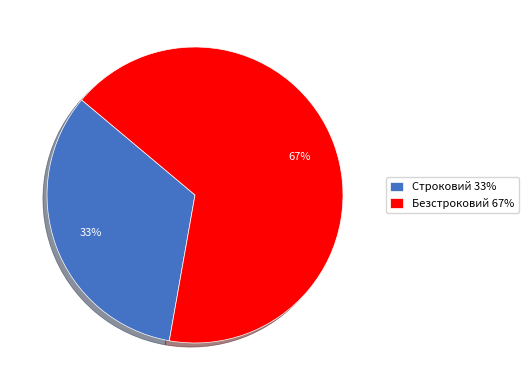

Is Строковий the majority of the pie?

No